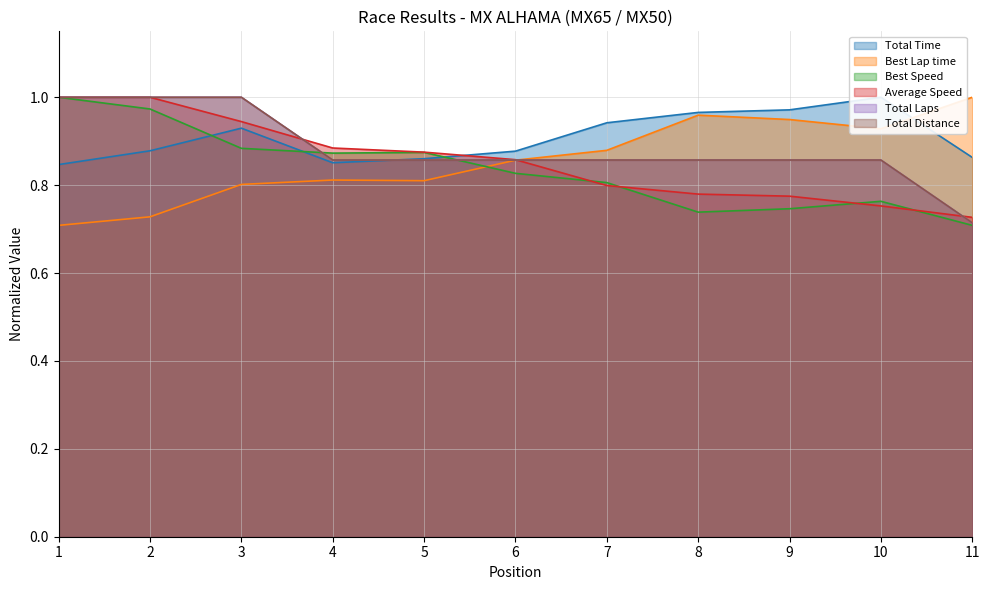

Is it true that Average Speed equals 0.9 at 5?

True